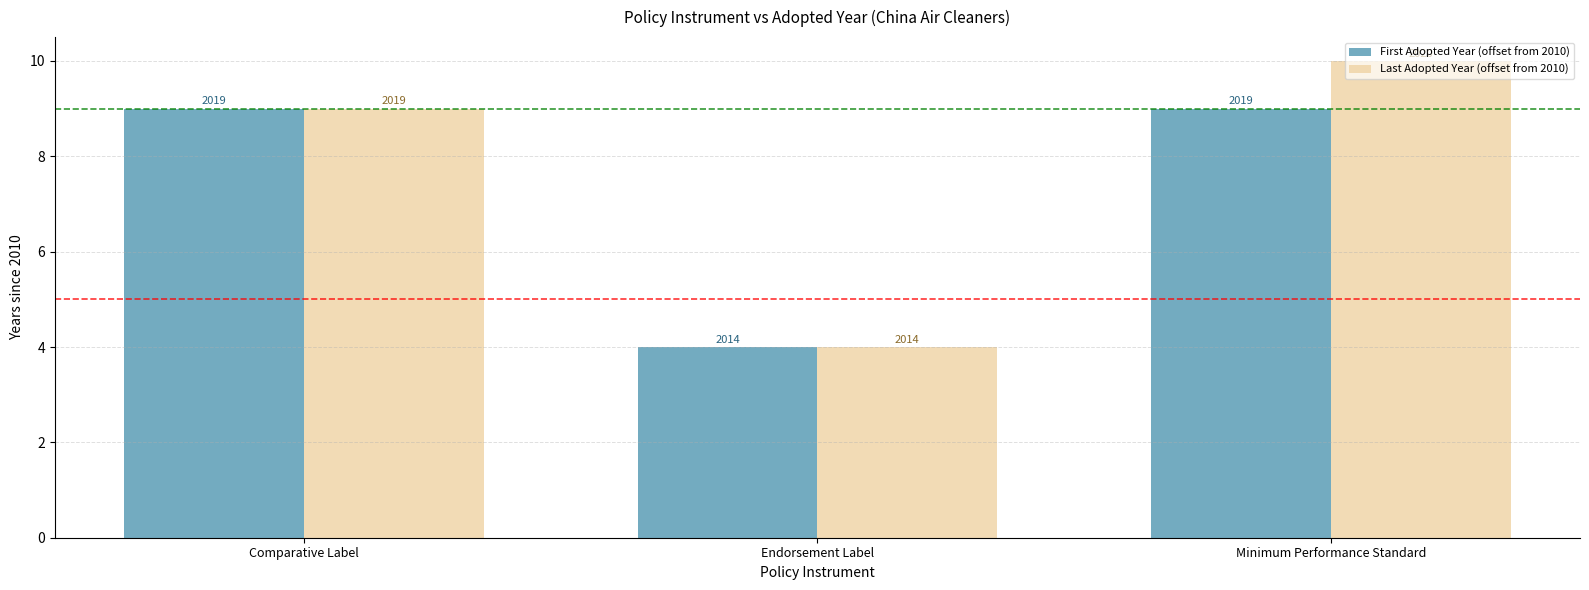

What are all the series names shown in the legend?

First Adopted Year (offset from 2010), Last Adopted Year (offset from 2010)